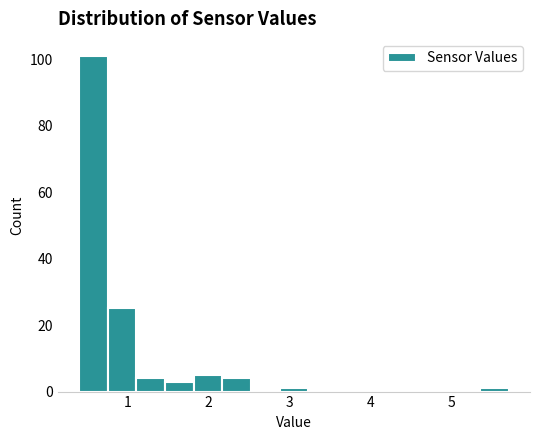

Read against the x-axis, roughly where is the centre of the tallest bar?

0.6